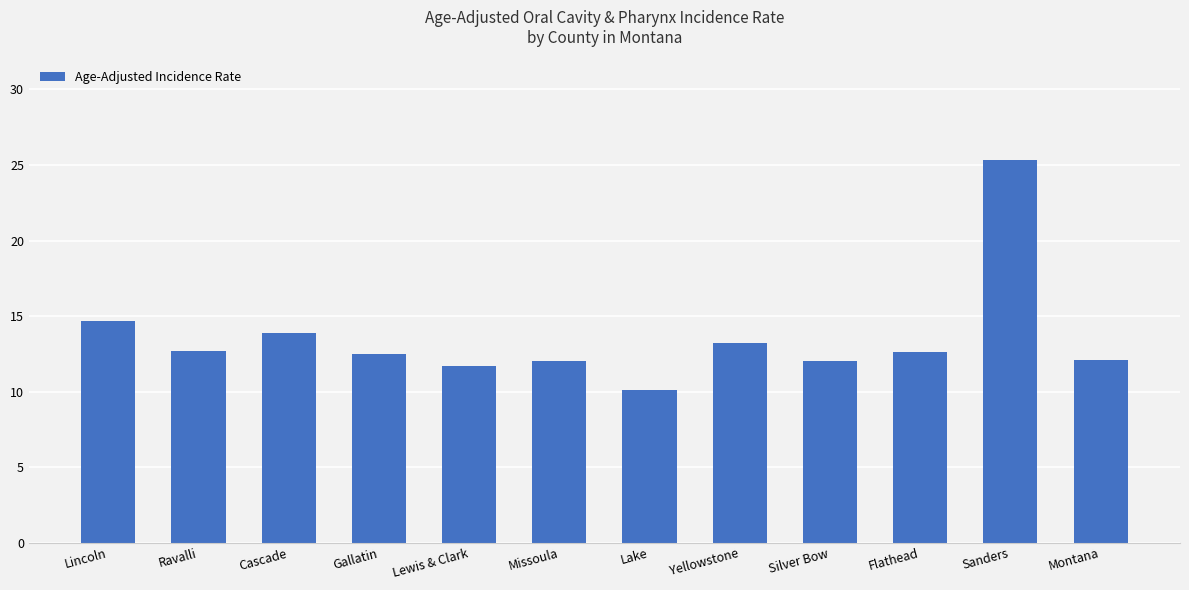

What is the difference between the values at Silver Bow and Lincoln?

2.7